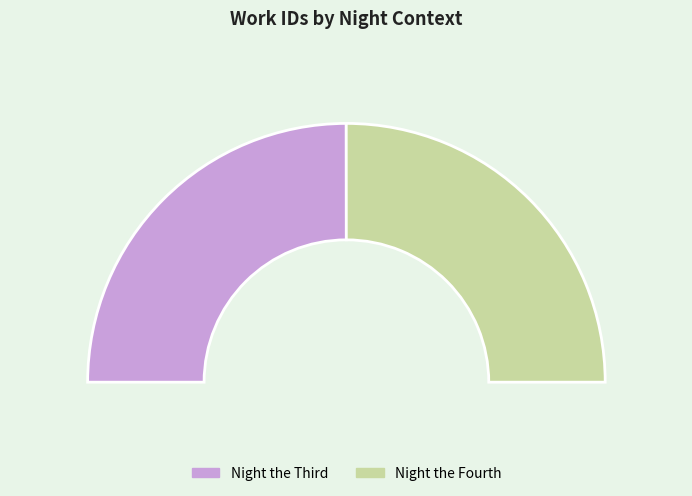

Is it true that Night the Fourth is 41% of the pie?

False